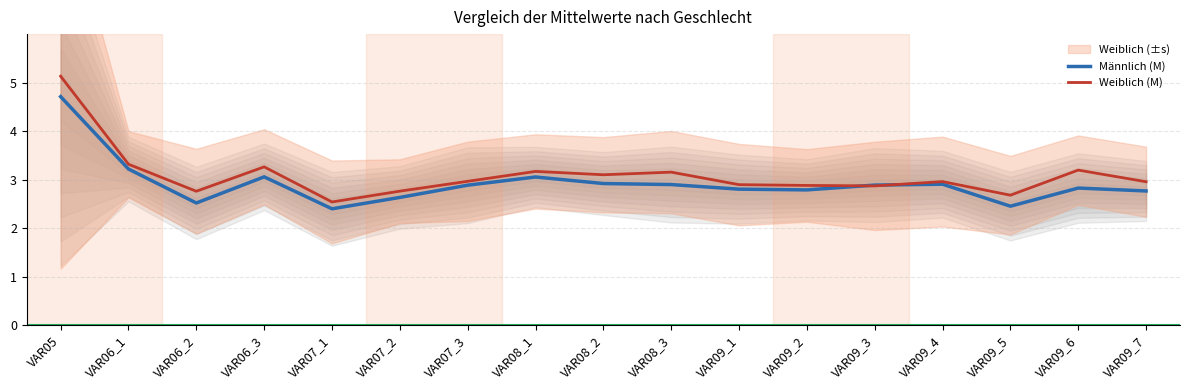

What is the sum of the Weiblich (M) values at VAR08_3 and VAR09_1?

6.1